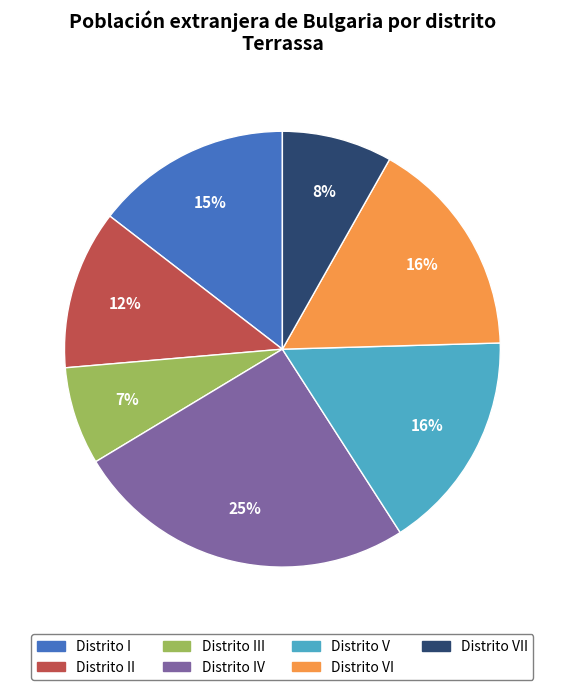

True or false: Distrito VII accounts for 21% of the total.

False